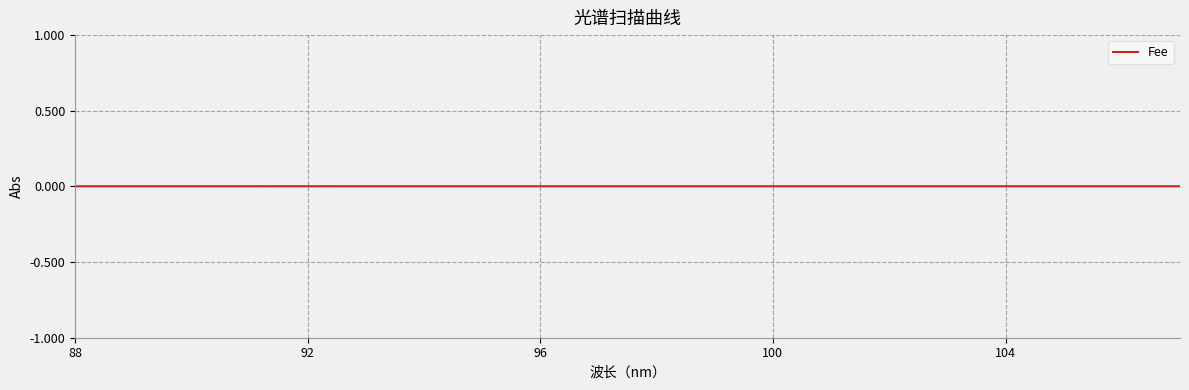

What position from the right is 104?

16